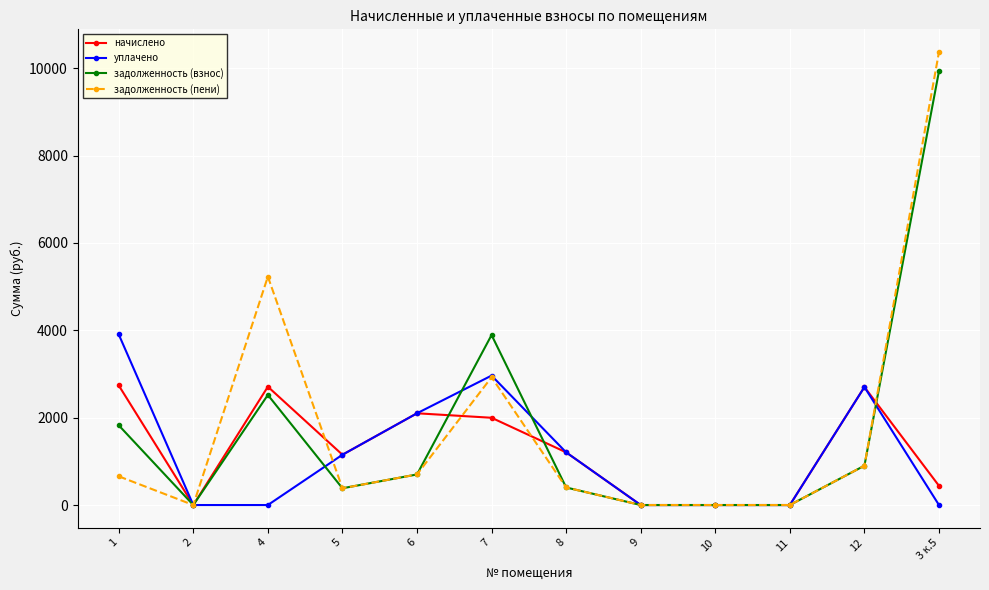

Which series has the widest spread of values?

задолженность (пени)